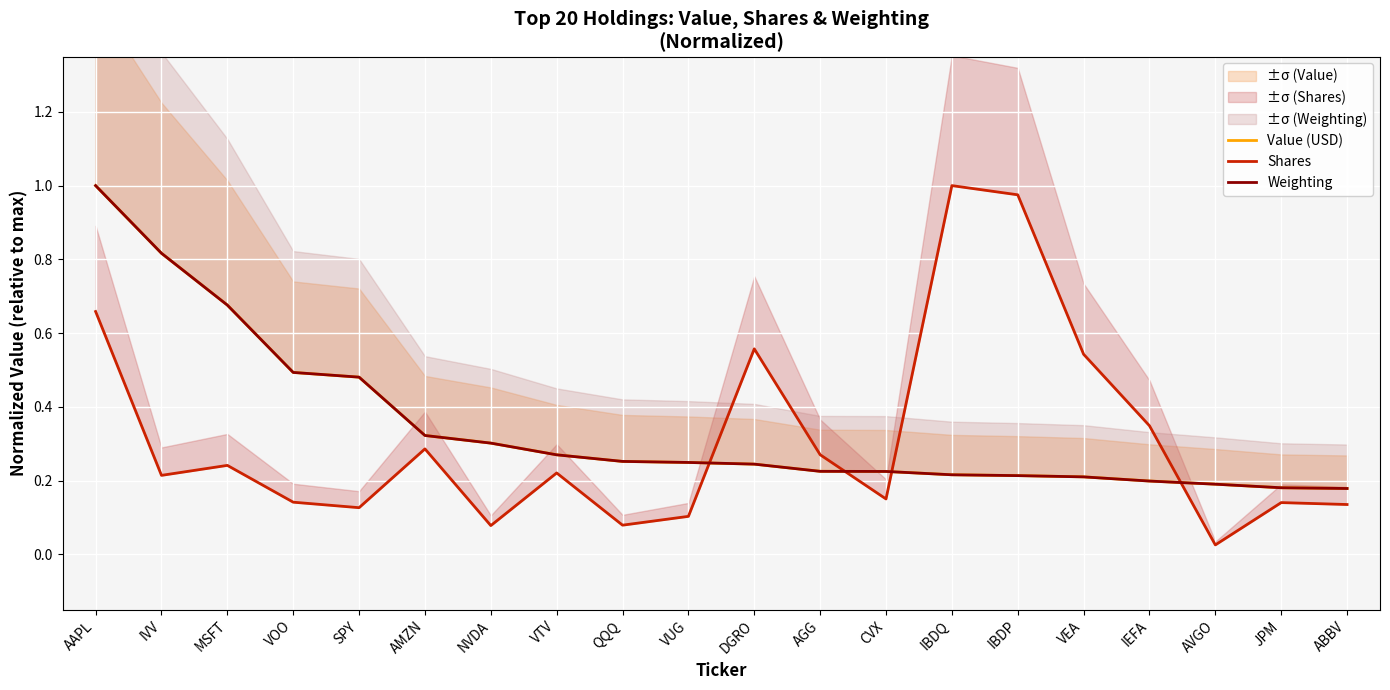

Rank the series at IBDP from lowest to highest value.

Weighting, Value (USD), Shares